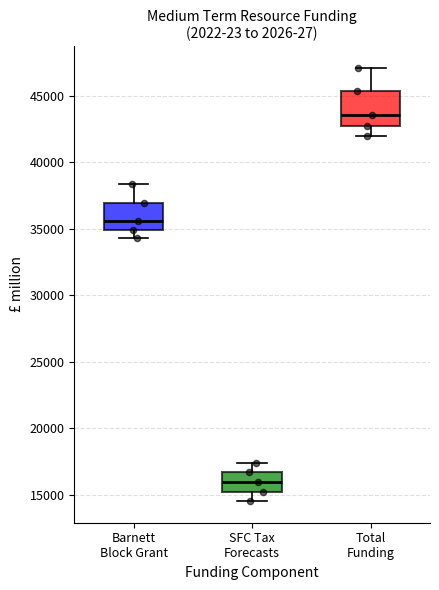

Which box has the lowest median line?

SFC Tax Forecasts